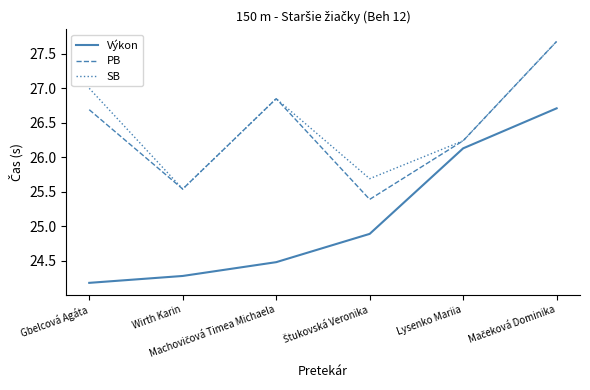

True or false: SB has more than 2 points higher than both neighbors.

False